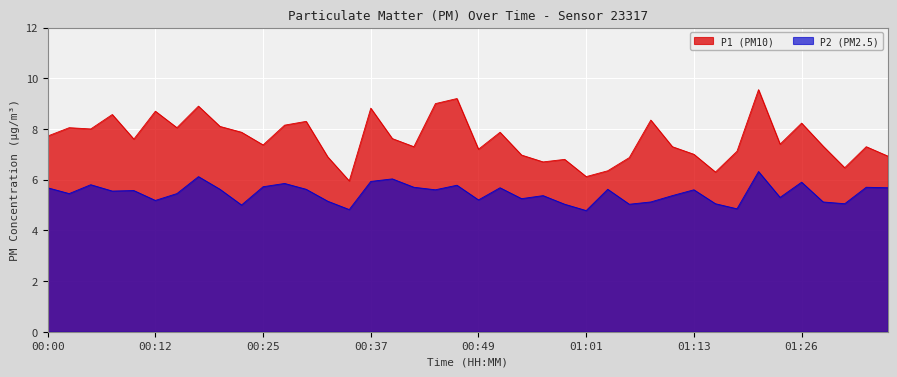

What is the label of the 38th point from the right?

00:05